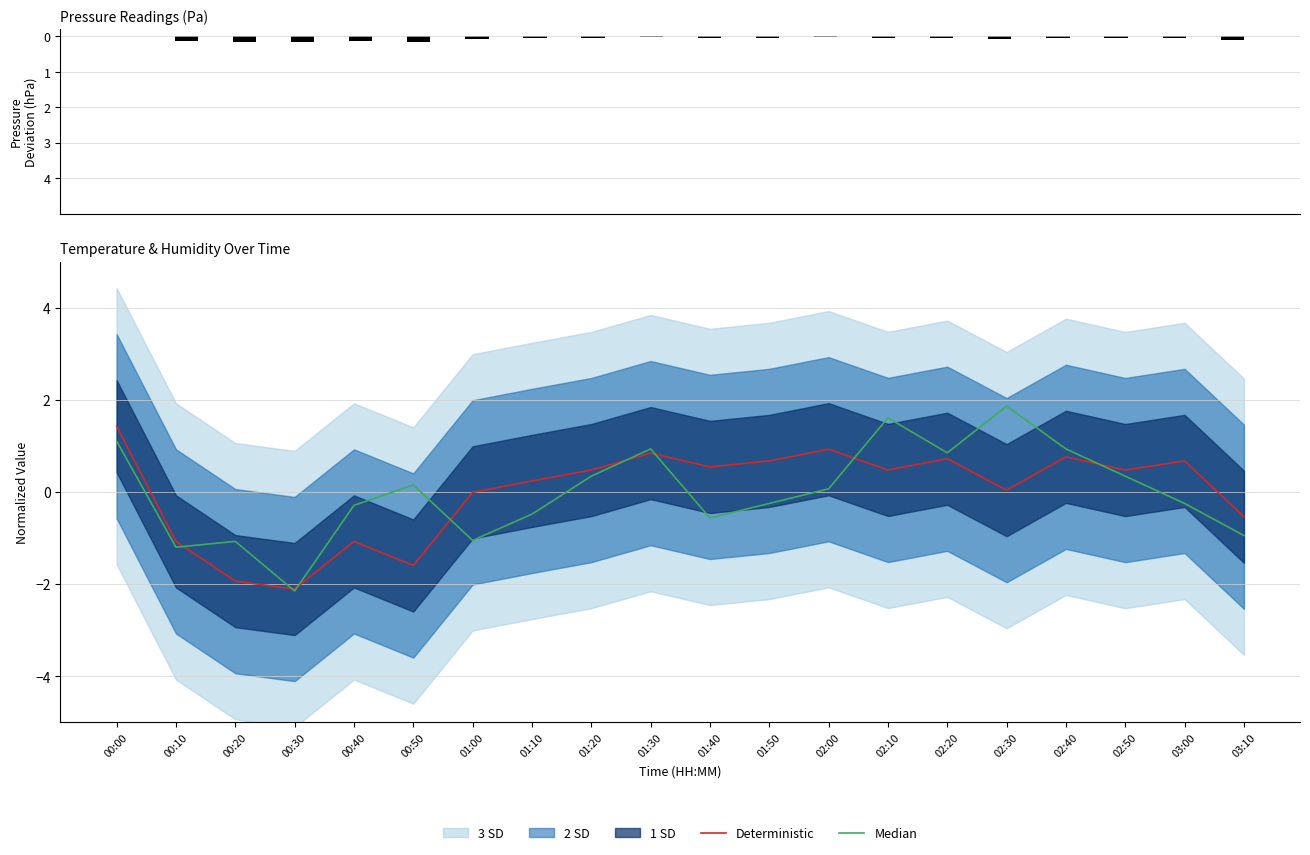

Which series has the widest spread of values?

Median